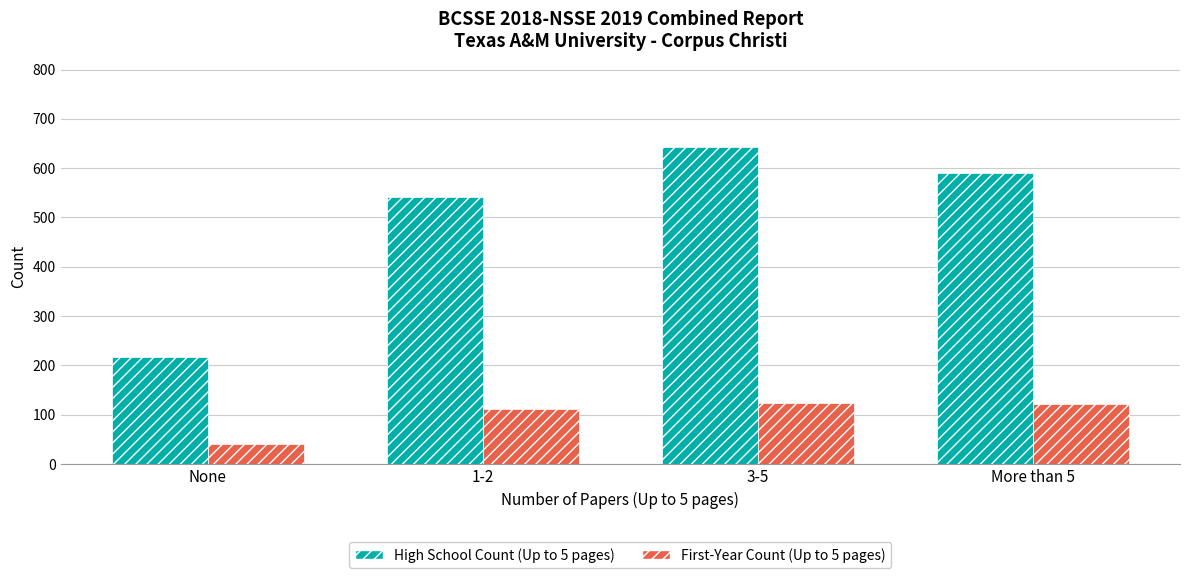

Which series changed the most between 3-5 and More than 5?

High School Count (Up to 5 pages)